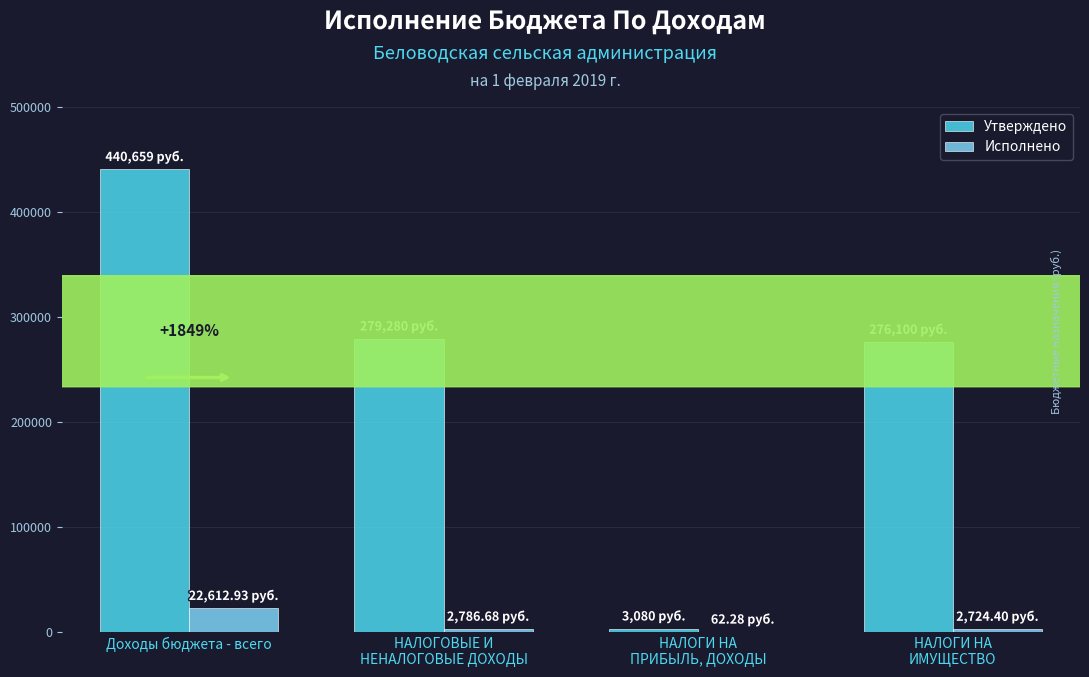

What is the difference between the Исполнено values at Доходы бюджета - всего and НАЛОГИ НА
ИМУЩЕСТВО?

19888.5